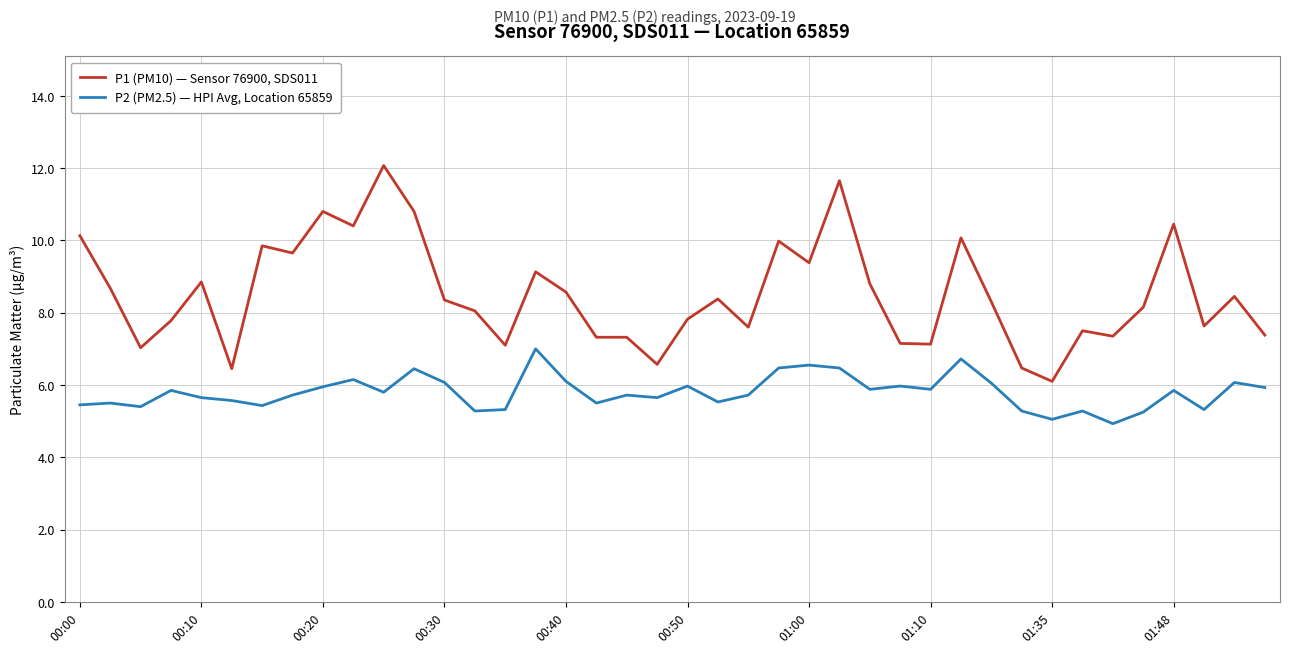

True or false: P1 (PM10) — Sensor 76900, SDS011 and P2 (PM2.5) — HPI Avg, Location 65859 cross at least once.

False